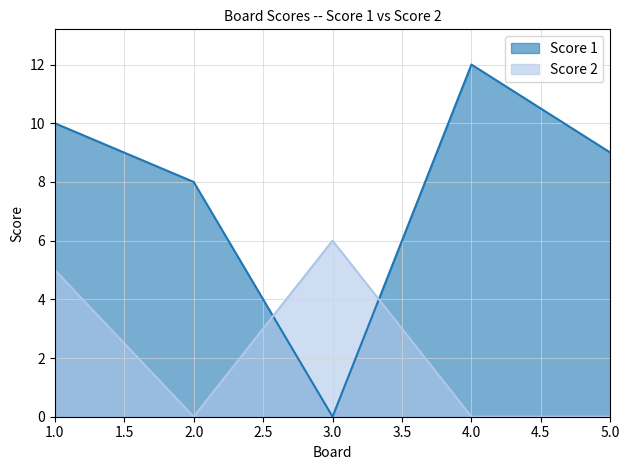

At which category does Score 2 reach its first local valley?

2.0